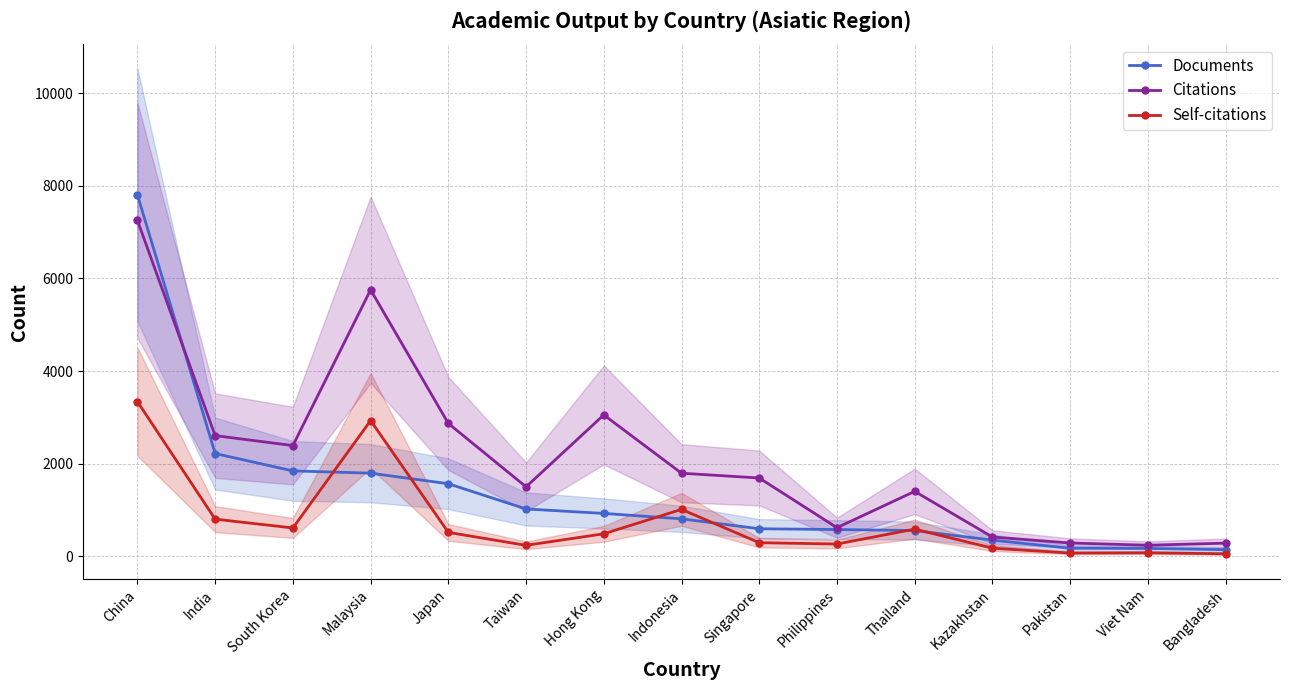

Does the chart have visible grid lines?

Yes